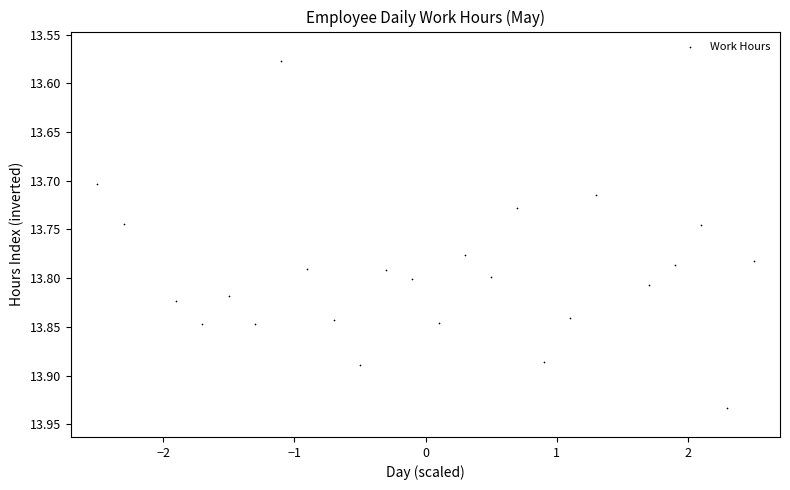

What is the range of Y values (max minus min)?

0.4